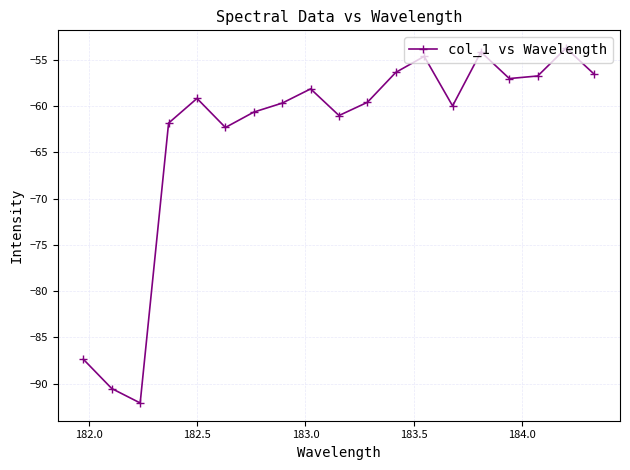

Does the chart have visible grid lines?

Yes